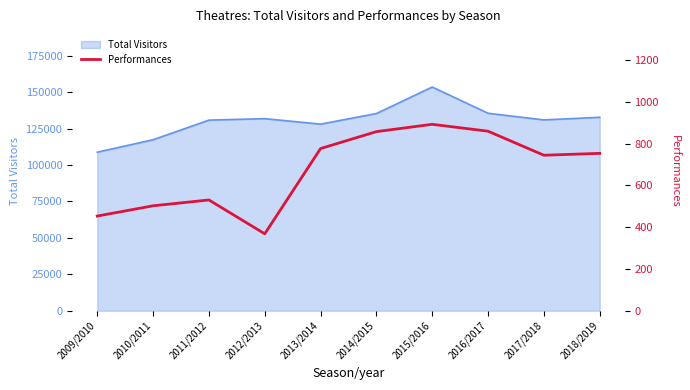

True or false: the data shows 530 at 2011/2012.

True